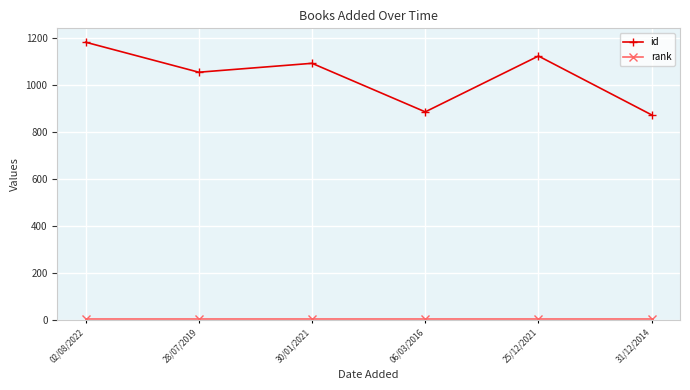

The id series shows 427 at 06/03/2016. True or false?

False